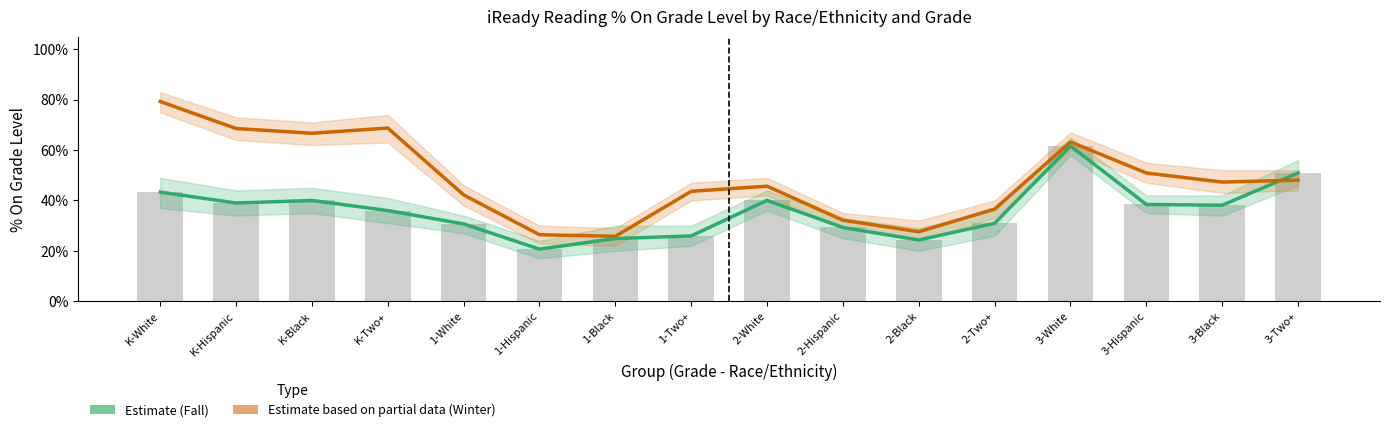

What is the greatest value displayed?

0.8